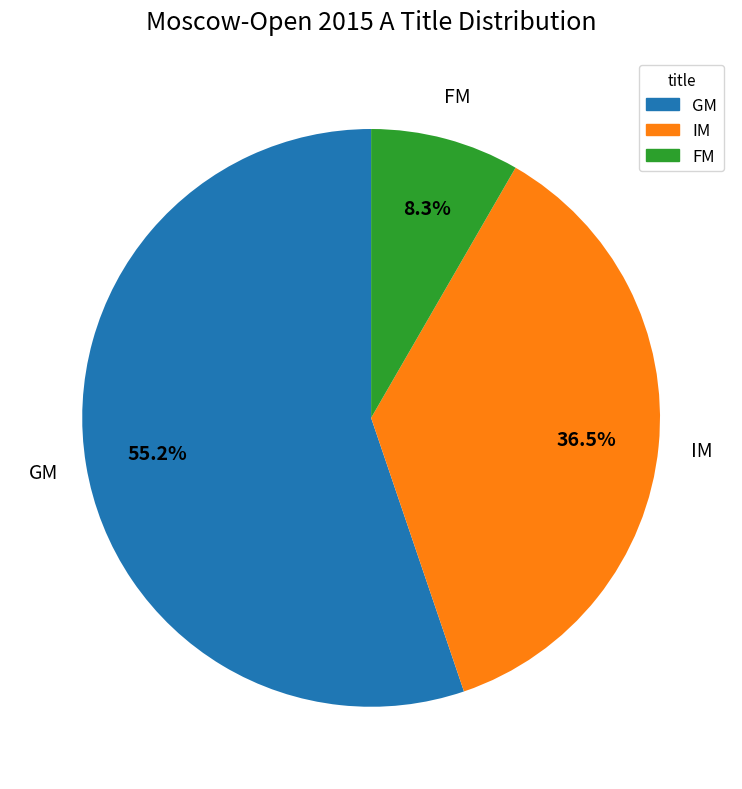

How many slices are in this pie chart?

3